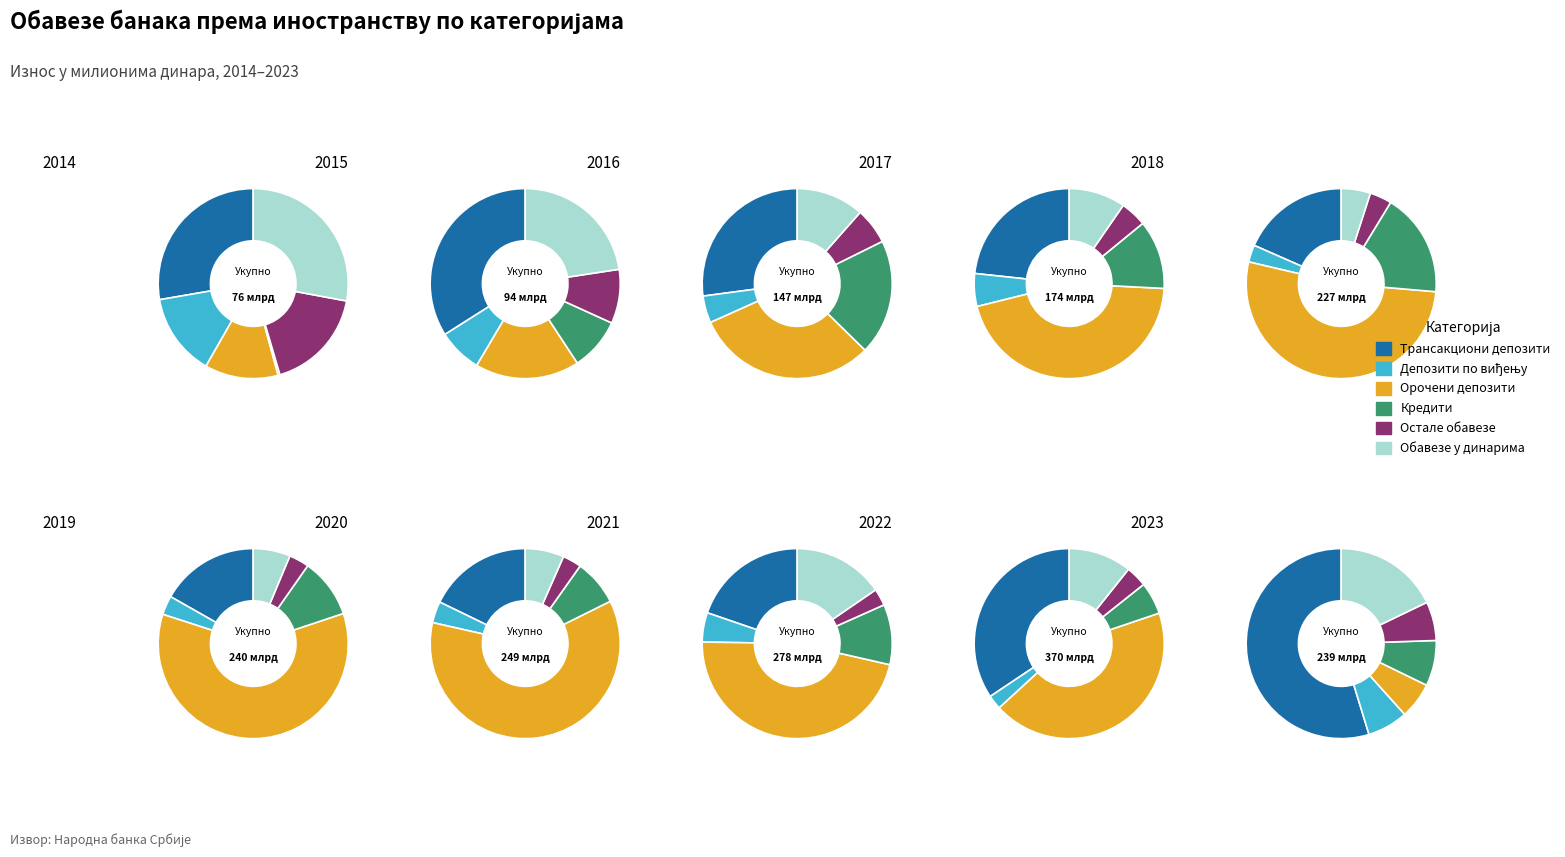

Rank the series by their maximum value, from lowest to highest.

Остале обавезе, Депозити по виђењу, Обавезе у динарима, Кредити, Трансакциони депозити, Орочени депозити